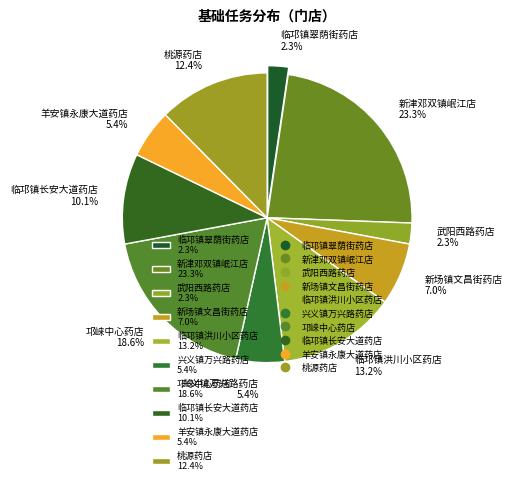

To the nearest percent, what percentage of the pie is 新场镇文昌街药店?

7%